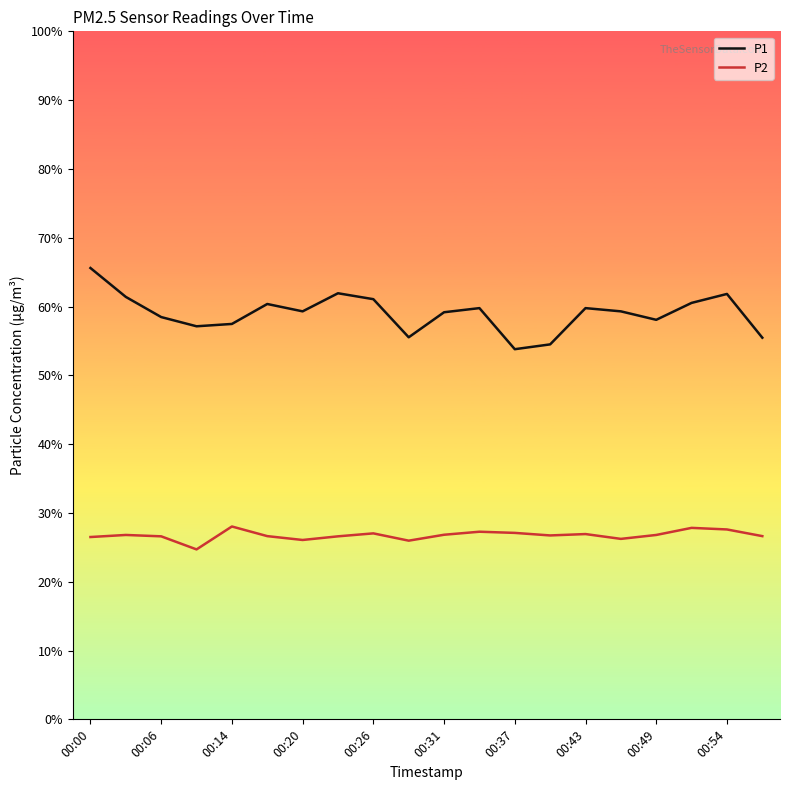

Which series has the largest range (max minus min)?

P1